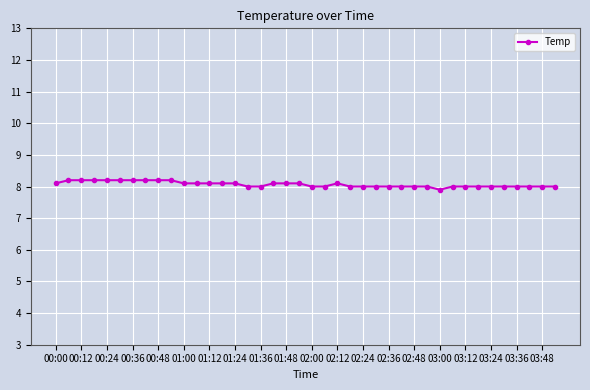

What is the minimum value shown in the chart?

7.9